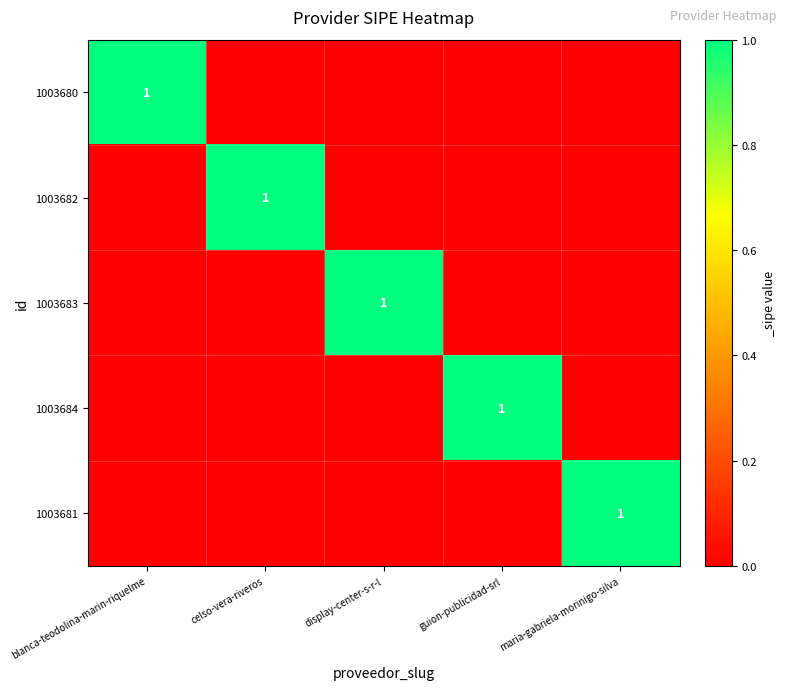

True or false: 1003683 has a value of 1 at display-center-s-r-l.

True